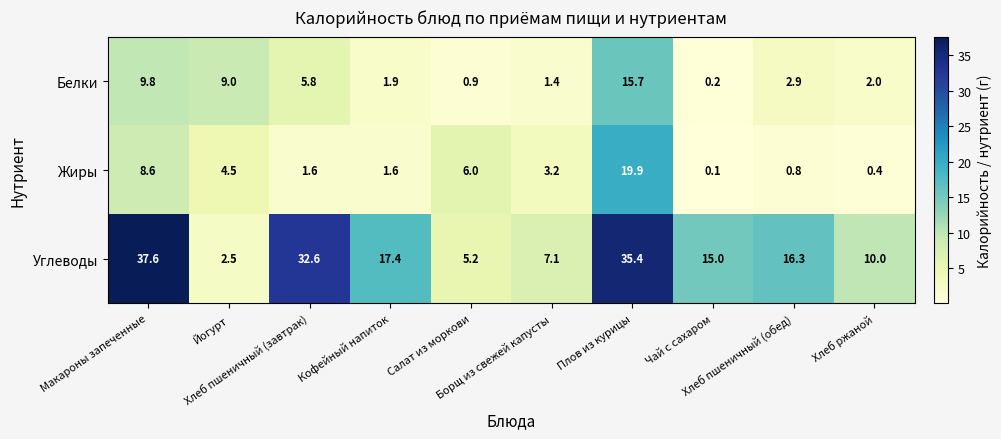

What is the minimum value shown in the chart?

0.1